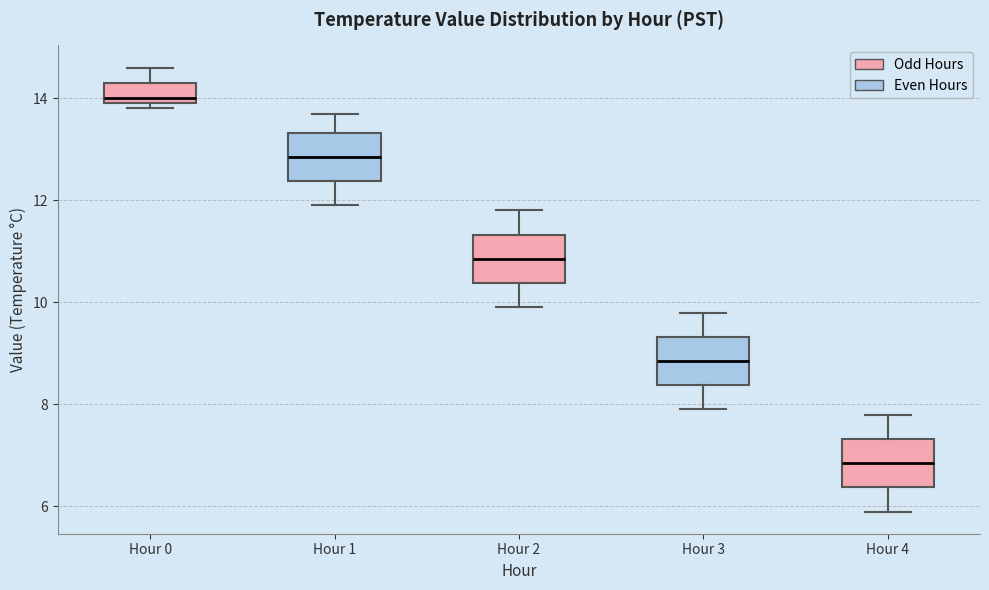

Reading left to right, read every box against the y-axis: the position of its median line, the range the box covers, and the ends of its whiskers. The values are not printed on the chart, so give them approximately, as read against the axis.

Hour 0: median 14.0 (just above the box's lower edge), box 14.0 to 14.4, whiskers 13.8 to 14.6
Hour 1: median 12.8, box 12.4 to 13.4, whiskers 12.0 to 13.8
Hour 2: median 10.8, box 10.4 to 11.4, whiskers 10.0 to 11.8
Hour 3: median 8.8, box 8.4 to 9.4, whiskers 8.0 to 9.8
Hour 4: median 6.8, box 6.4 to 7.4, whiskers 6.0 to 7.8